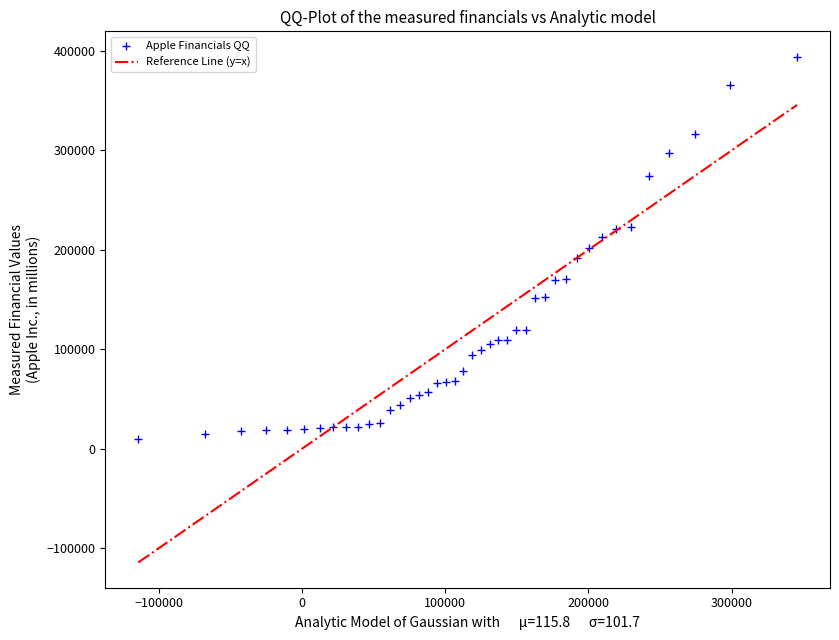

What is the range of Y values (max minus min)?

384648